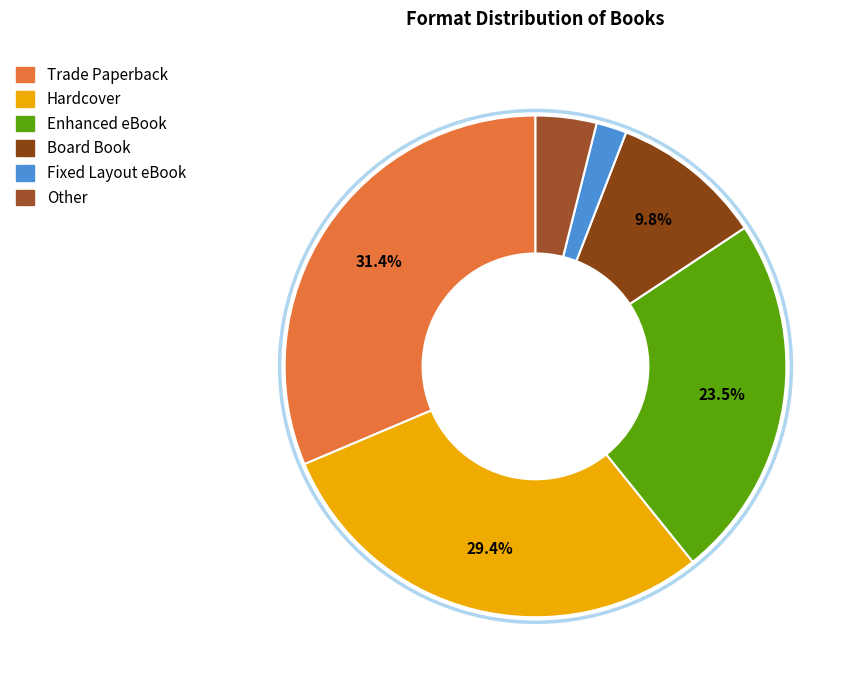

Does Board Book account for over 50% of the chart?

No